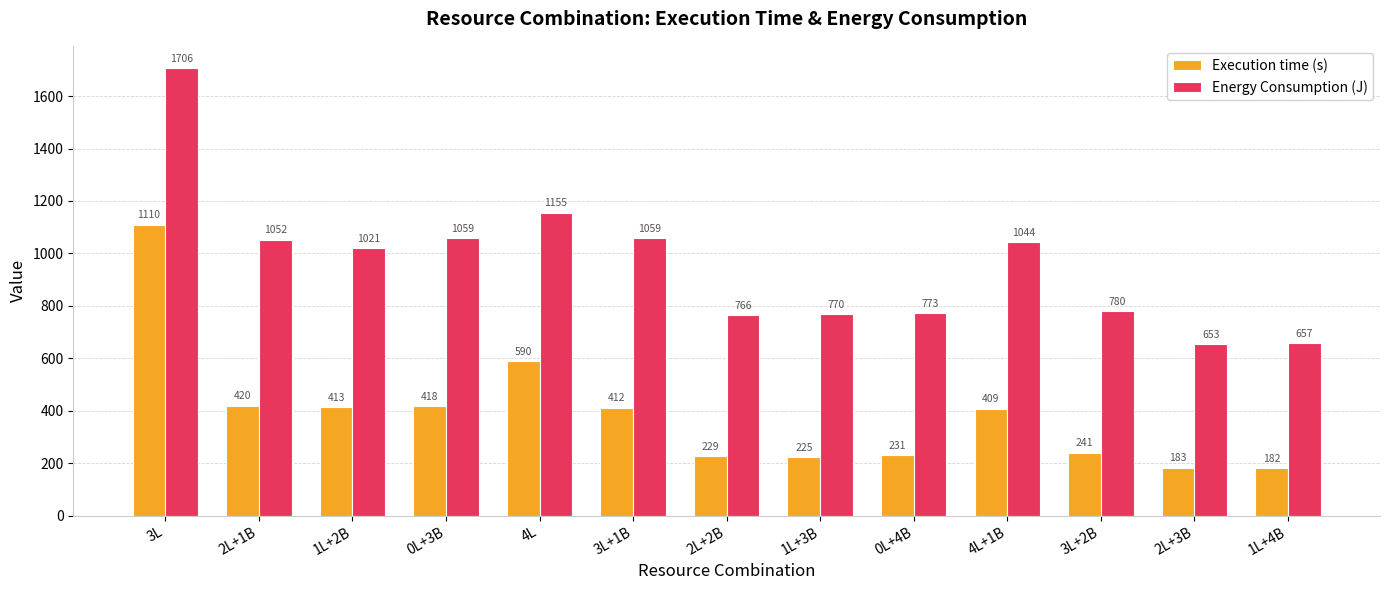

What is the spread (max minus min) of values at 3L+2B?

539.2